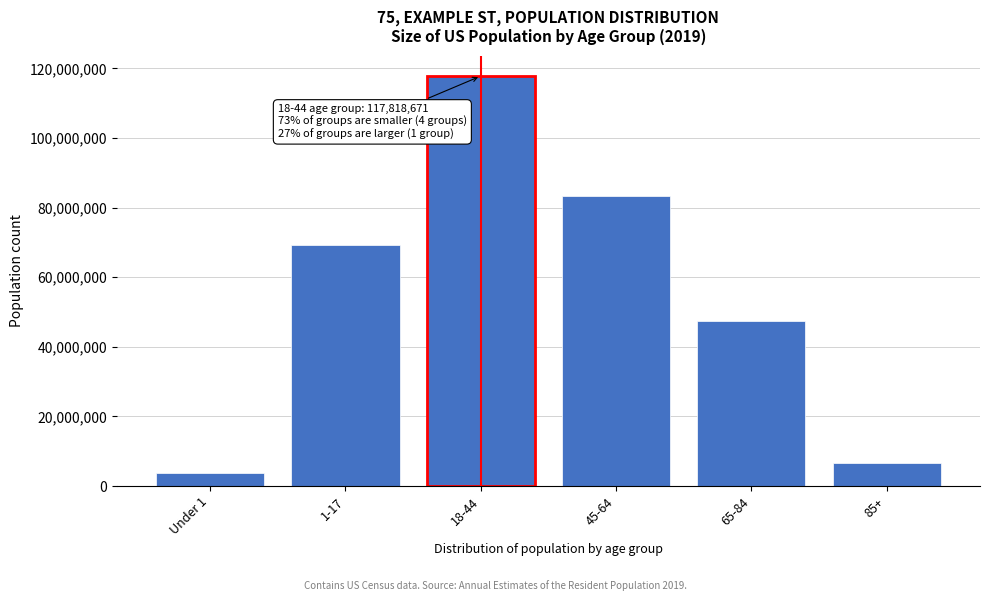

Reading right to left, what are all the values shown in this chart?

85+=6604958	65-84=47453305	45-64=83323439	18-44=117818671	1-17=69256098	Under 1=3783052